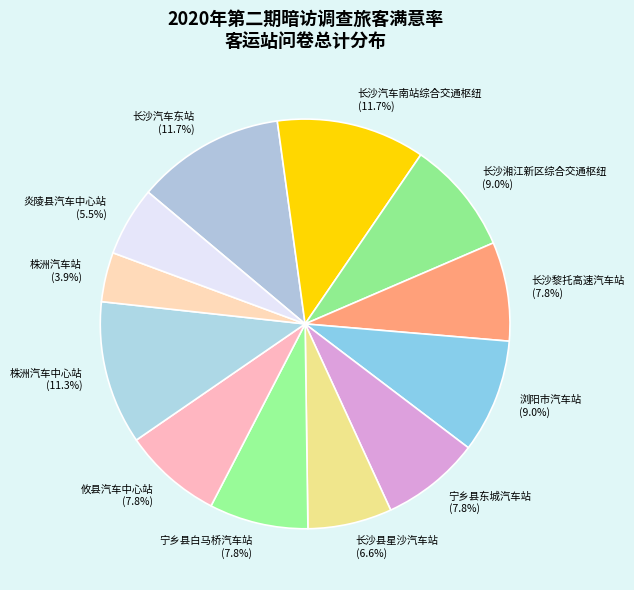

To the nearest percent, what is the difference between the largest and smallest slice percentages?

8%